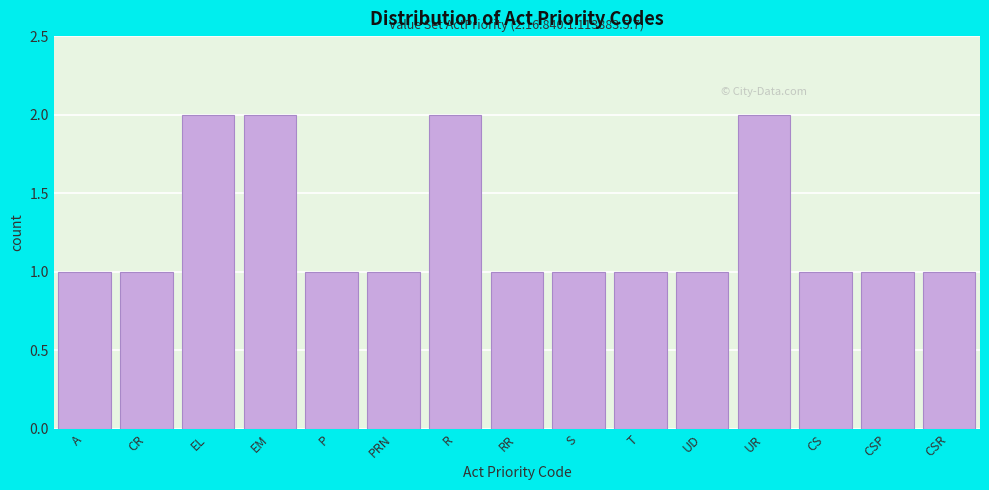

Reading left to right, what are all the values shown in this chart?

A=1	CR=1	EL=2	EM=2	P=1	PRN=1	R=2	RR=1	S=1	T=1	UD=1	UR=2	CS=1	CSP=1	CSR=1